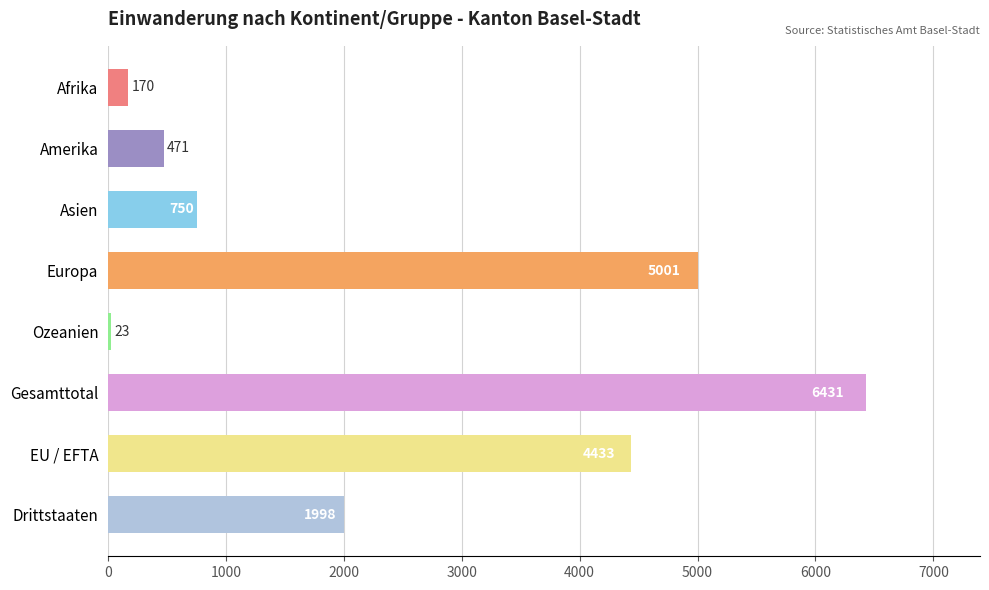

What is the sum of all values?

19277